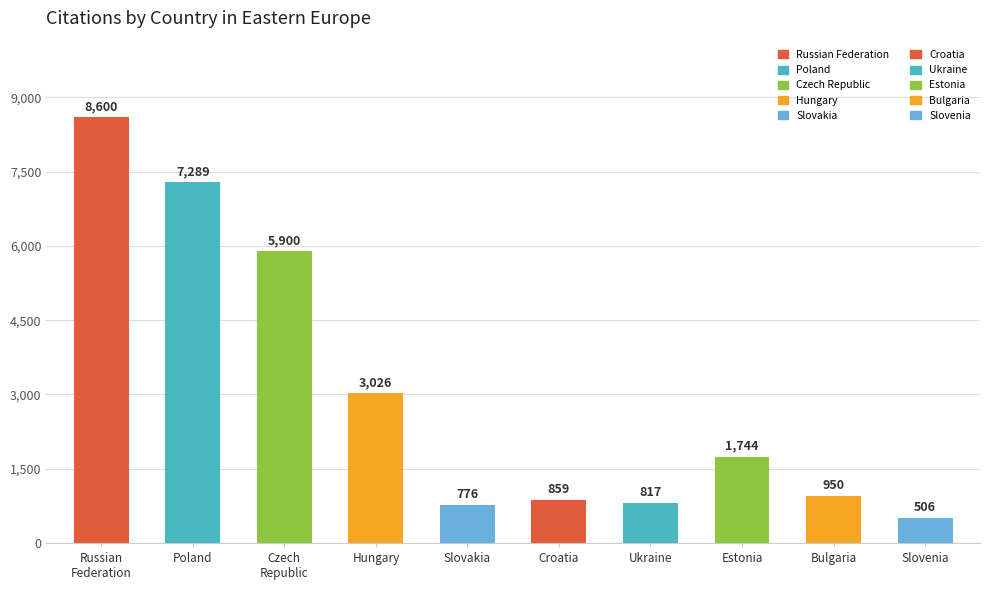

How many values in the Citations series are below 1744?

5